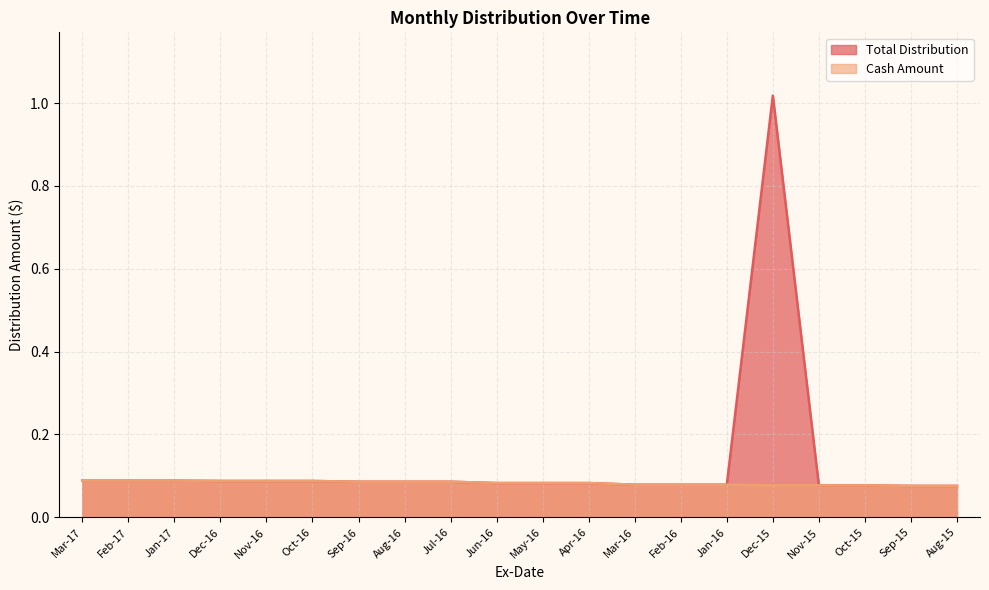

Count the Cash Amount values in the range 0 to 1.

20